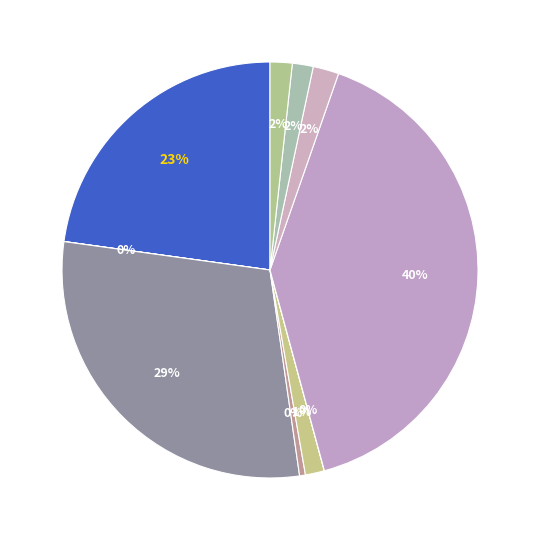

Count the number of slices in the pie.

10